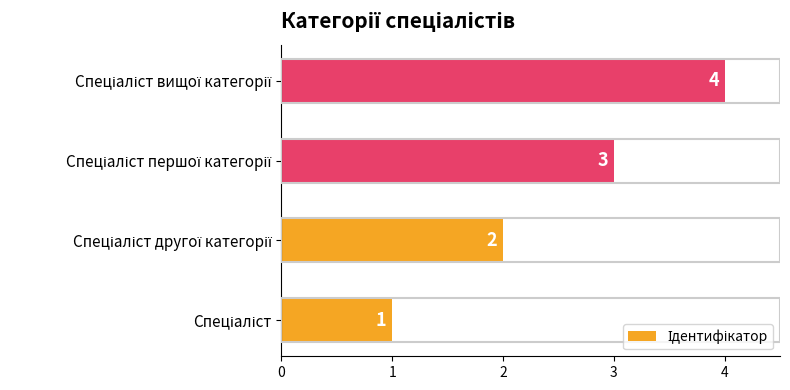

How many values are between 2 and 4?

3